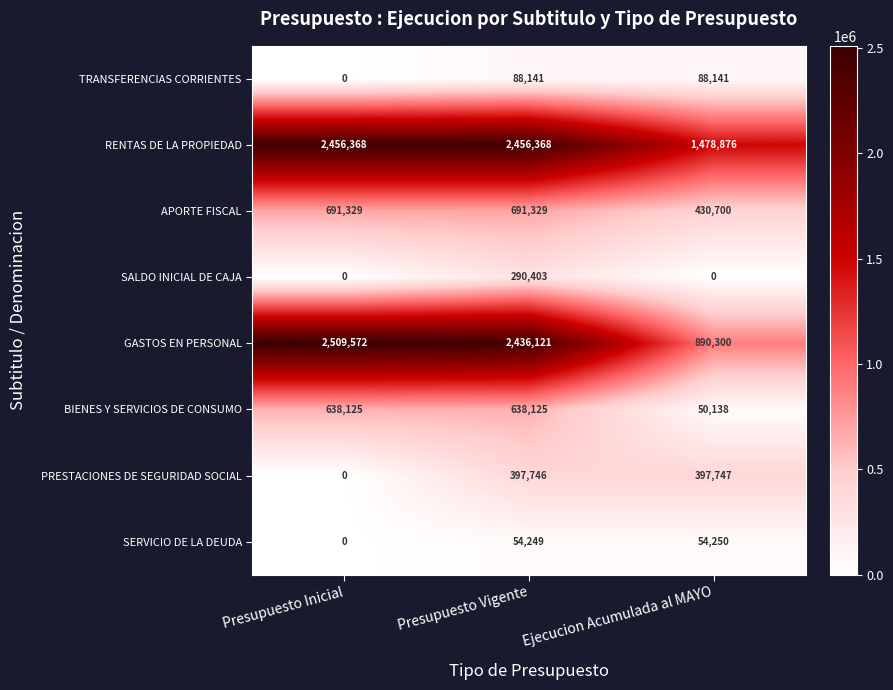

What is the sum of the PRESTACIONES DE SEGURIDAD SOCIAL values at Presupuesto Vigente and Ejecucion Acumulada al MAYO?

795493